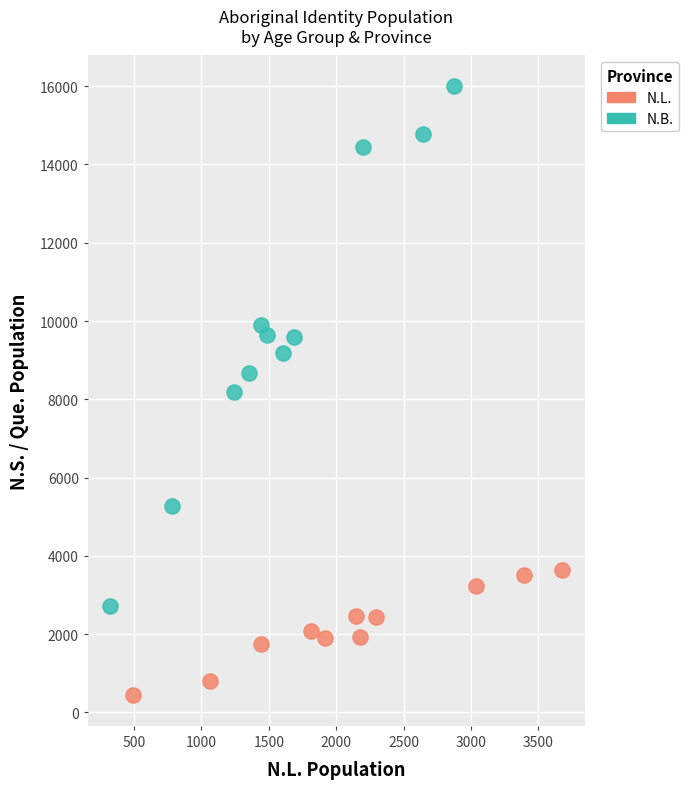

Which series contains the lowest Y value?

N.L.